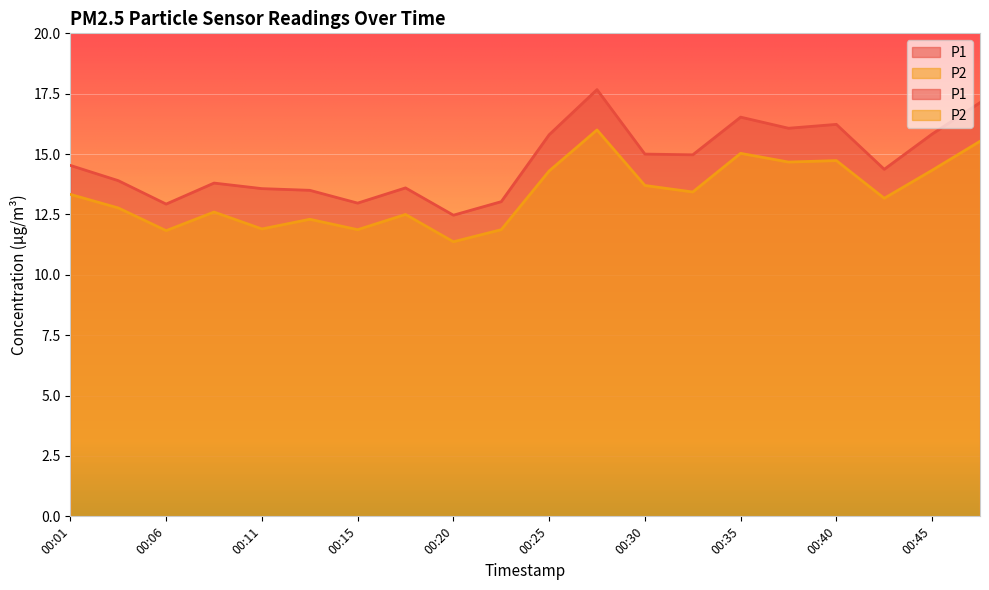

True or false: P2 has more than 0 points higher than both neighbors.

True